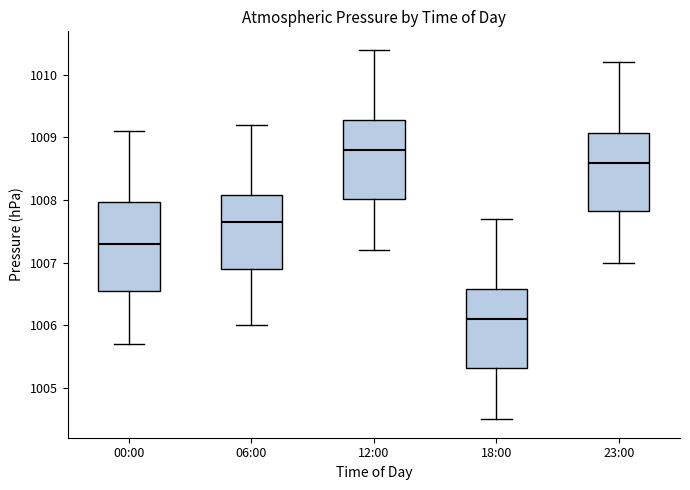

Reading left to right, read every box against the y-axis: the position of its median line, the range the box covers, and the ends of its whiskers. The values are not printed on the chart, so give them approximately, as read against the axis.

00:00: median 1007.3, box 1006.6 to 1008.0, whiskers 1005.7 to 1009.1
06:00: median 1007.7, box 1006.9 to 1008.1, whiskers 1006.0 to 1009.2
12:00: median 1008.8, box 1008.0 to 1009.3, whiskers 1007.2 to 1010.4
18:00: median 1006.1, box 1005.3 to 1006.6, whiskers 1004.5 to 1007.7
23:00: median 1008.6, box 1007.8 to 1009.1, whiskers 1007.0 to 1010.2